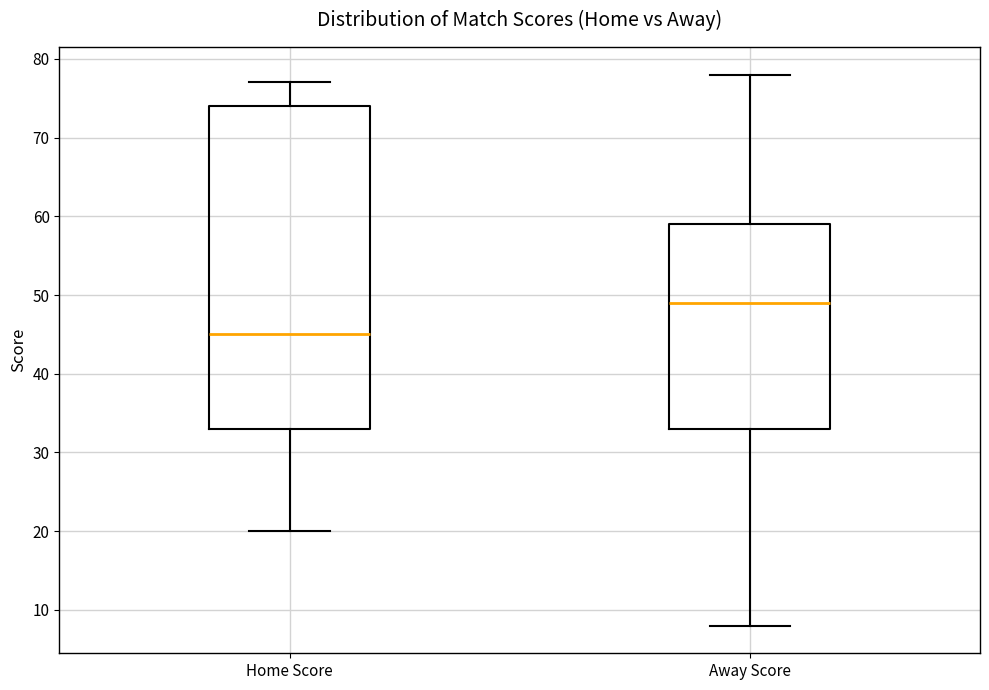

Which box is the tallest, from its lower edge to its upper edge?

Home Score